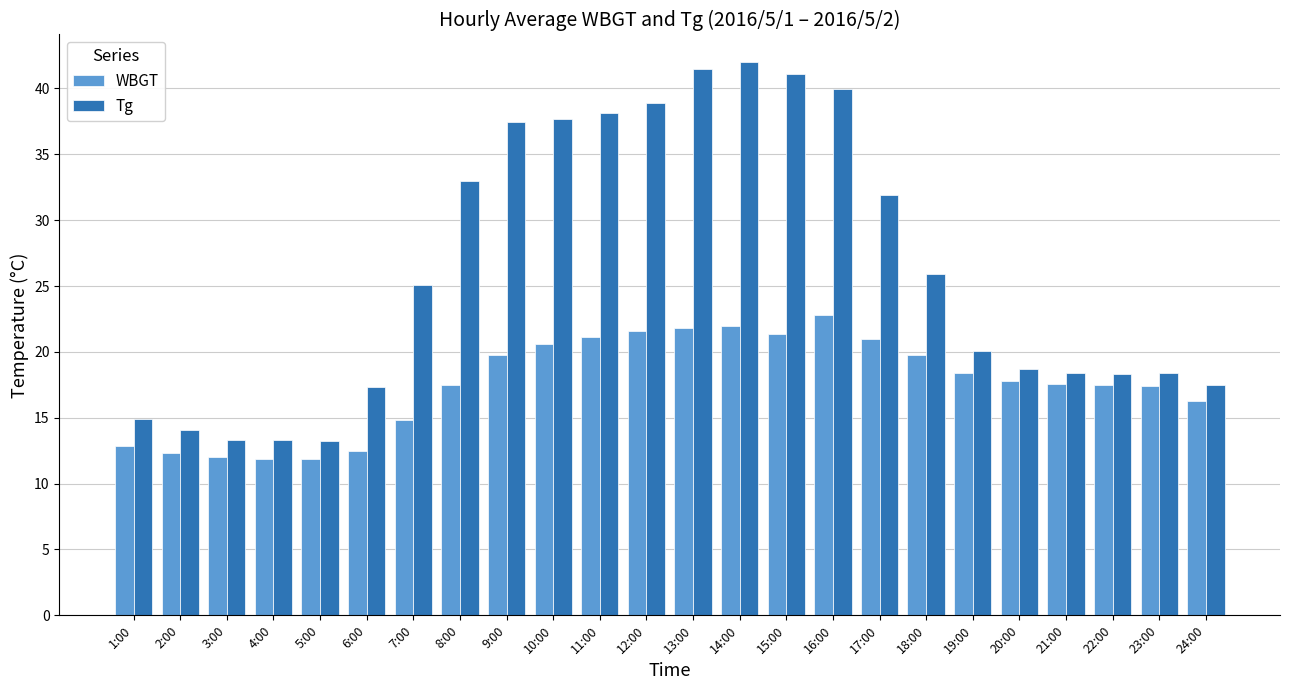

List the series in order of their peak value, lowest first.

WBGT, Tg